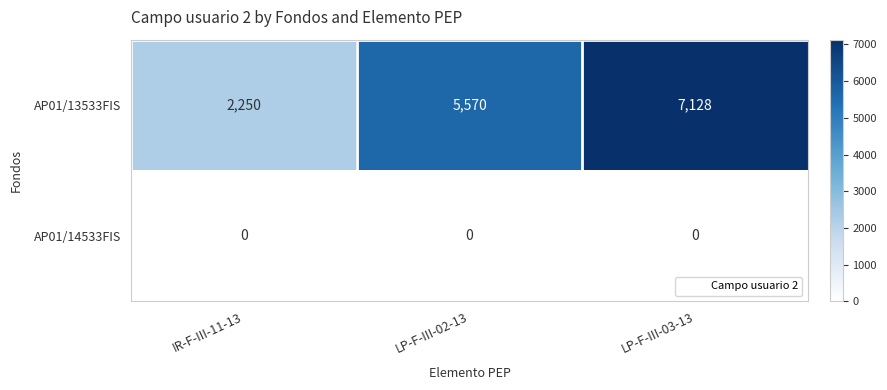

How many series are shown in this chart?

2